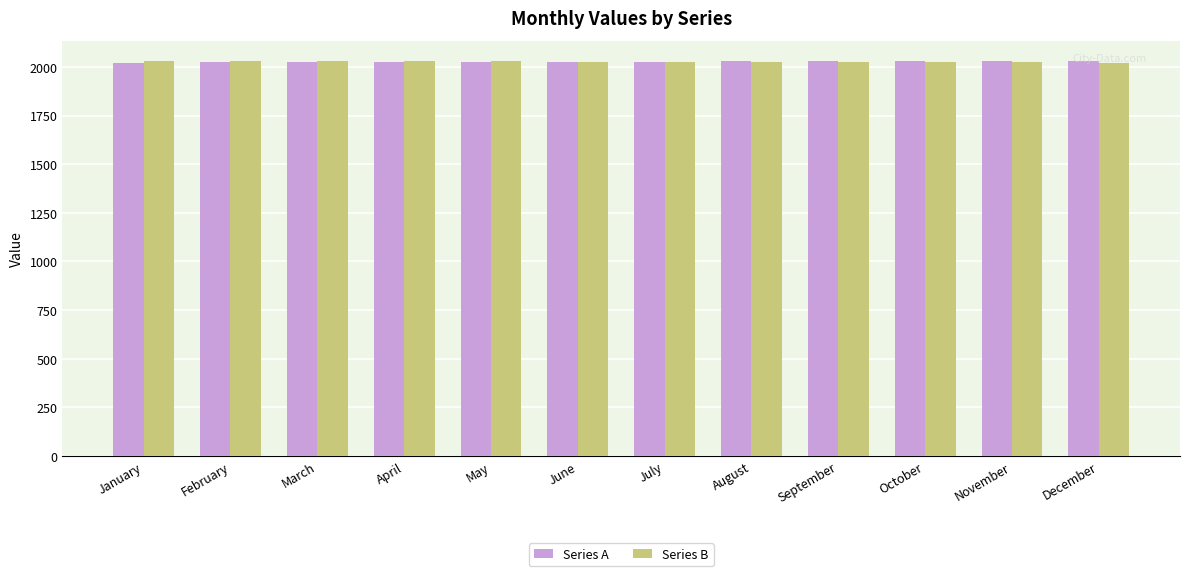

How many bars are there in total?

24